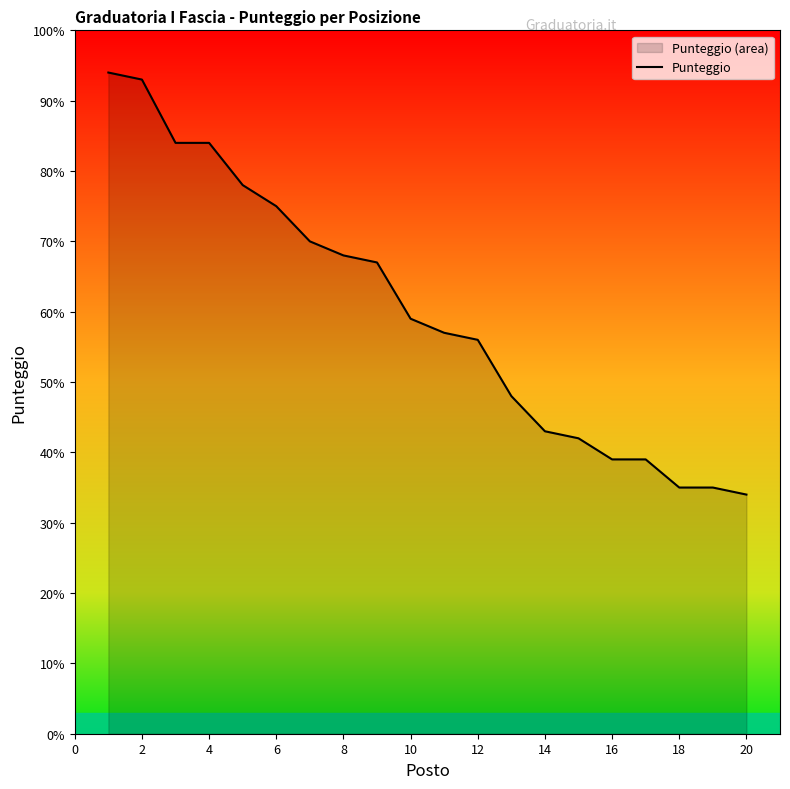

How many values are below 59?

10